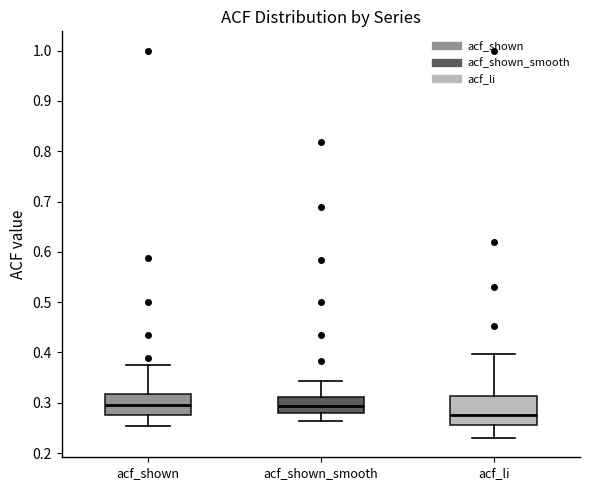

Which box's median line is the lowest?

acf_li